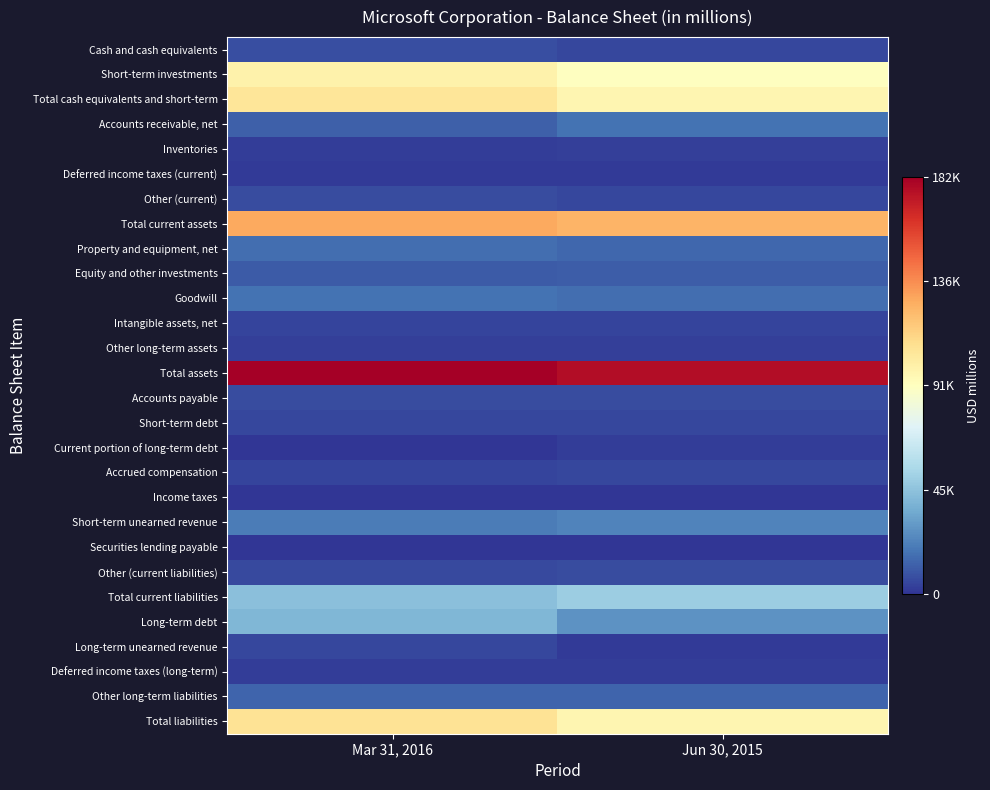

At which category is the sum across all series the highest?

Mar 31, 2016